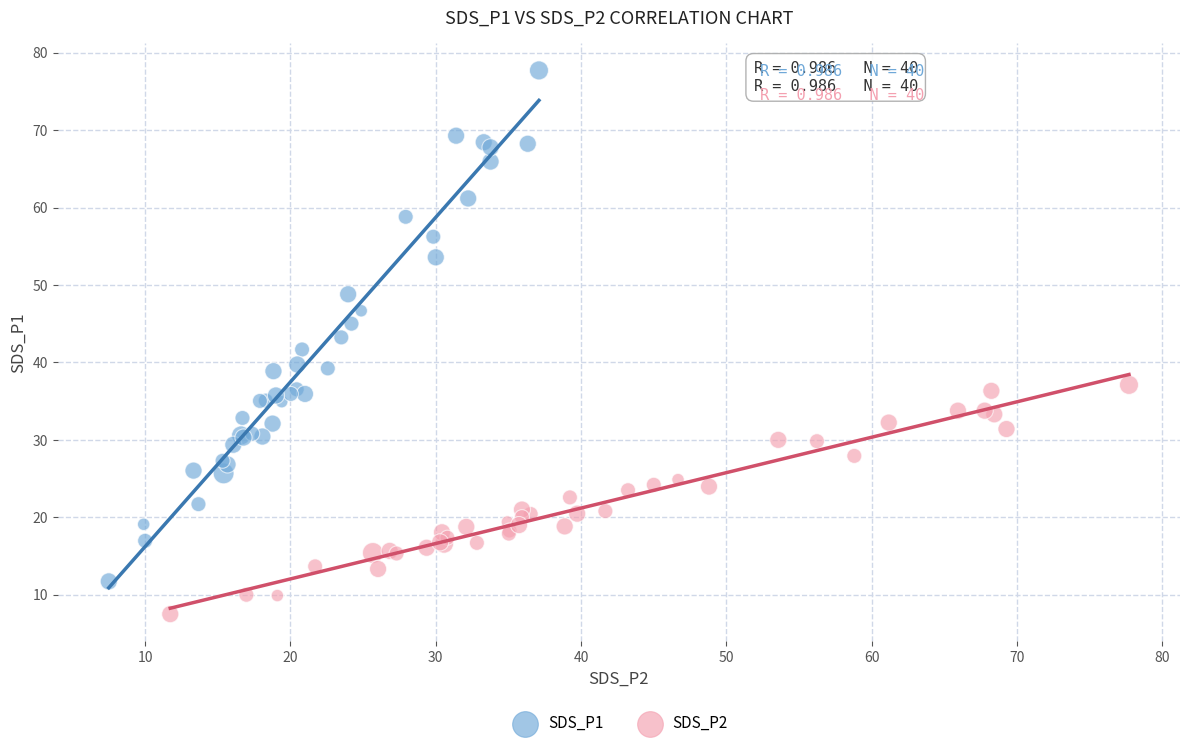

Which series reaches the maximum Y coordinate?

SDS_P1